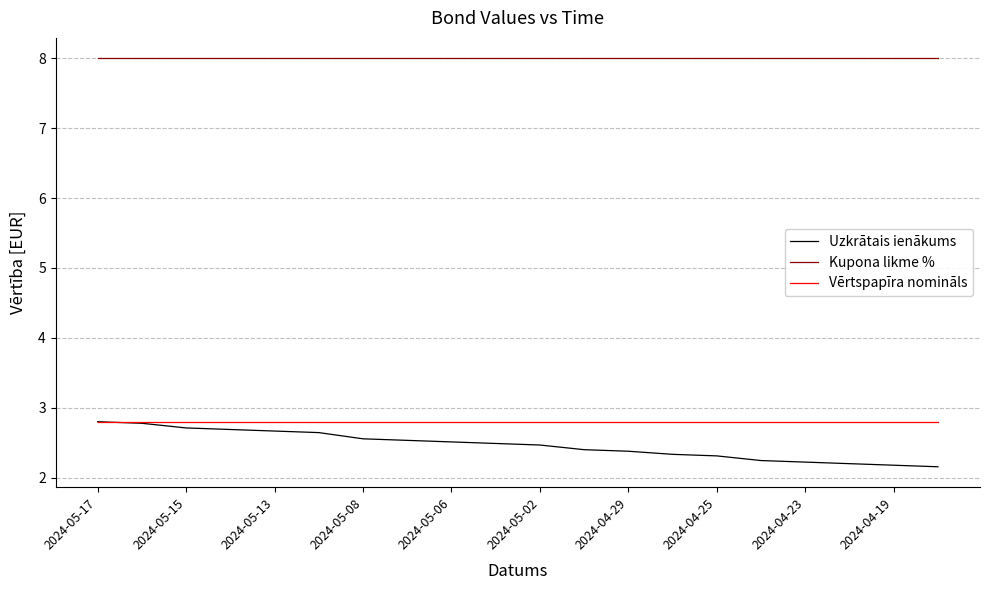

Which series has the widest spread of values?

Uzkrātais ienākums